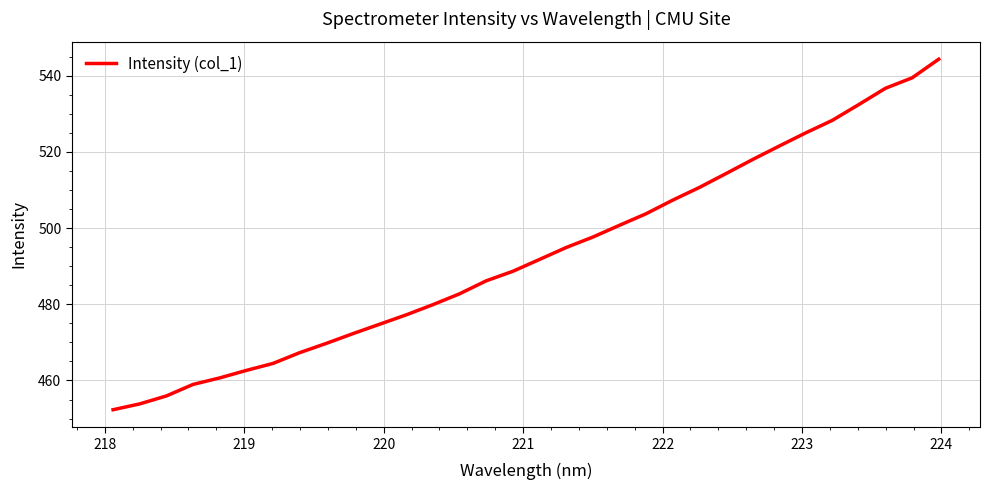

What is the greatest value displayed?

544.4